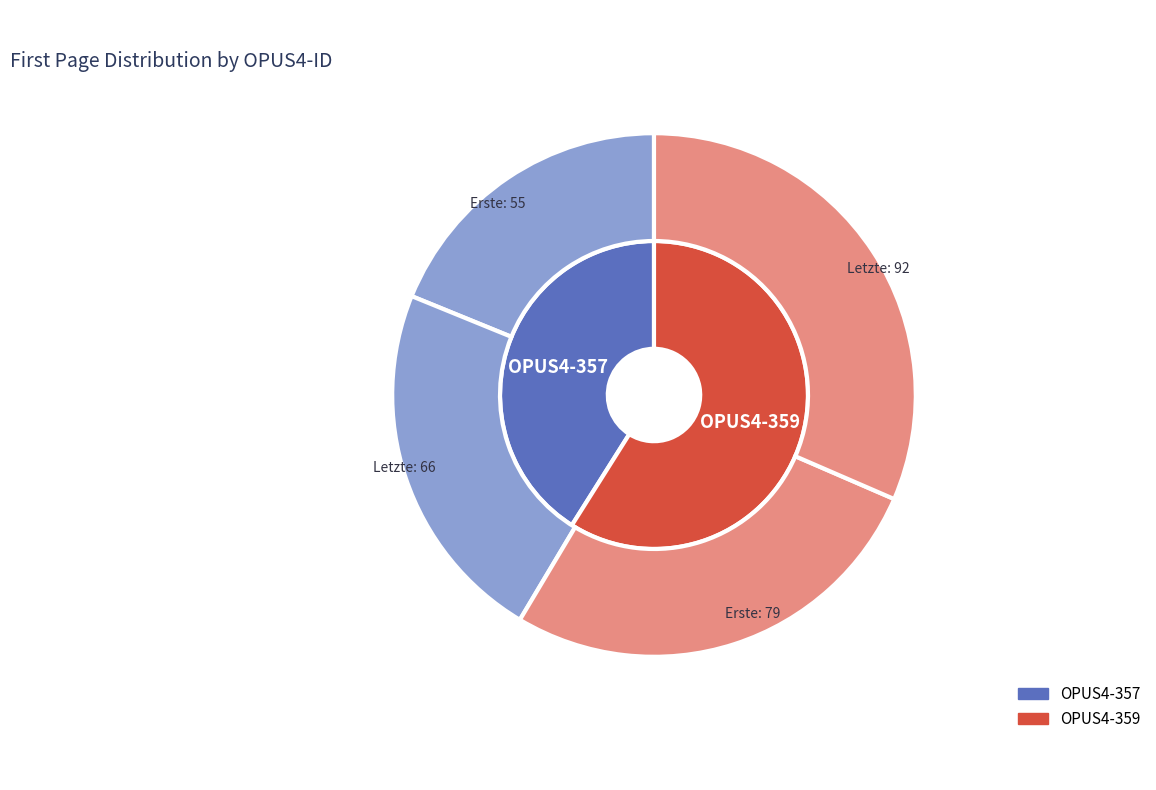

Approximately how many times larger is the value at OPUS4-357 compared to OPUS4-359?

0.7